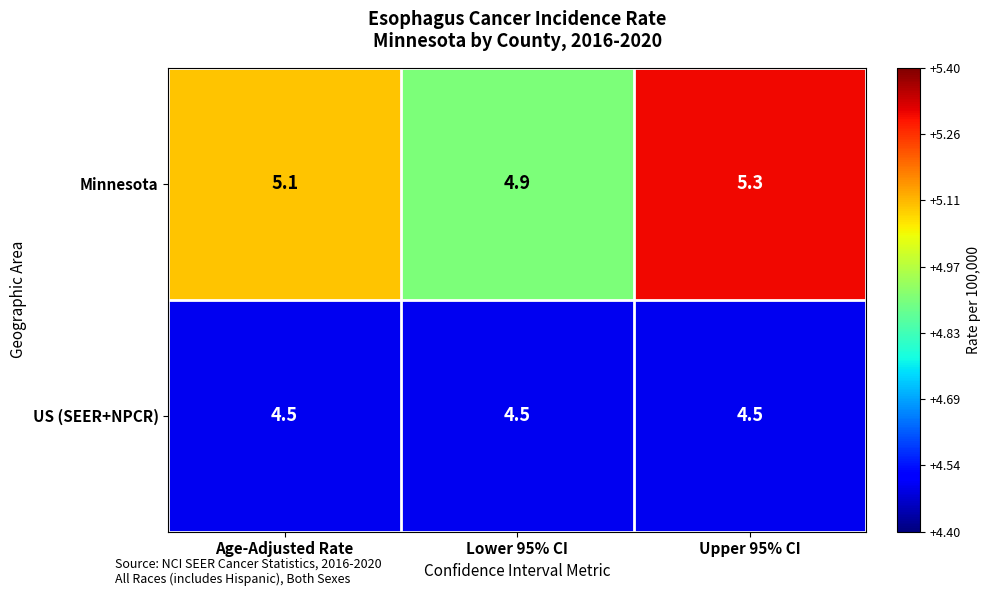

List the series in order of their overall mean, highest first.

Minnesota, US (SEER+NPCR)